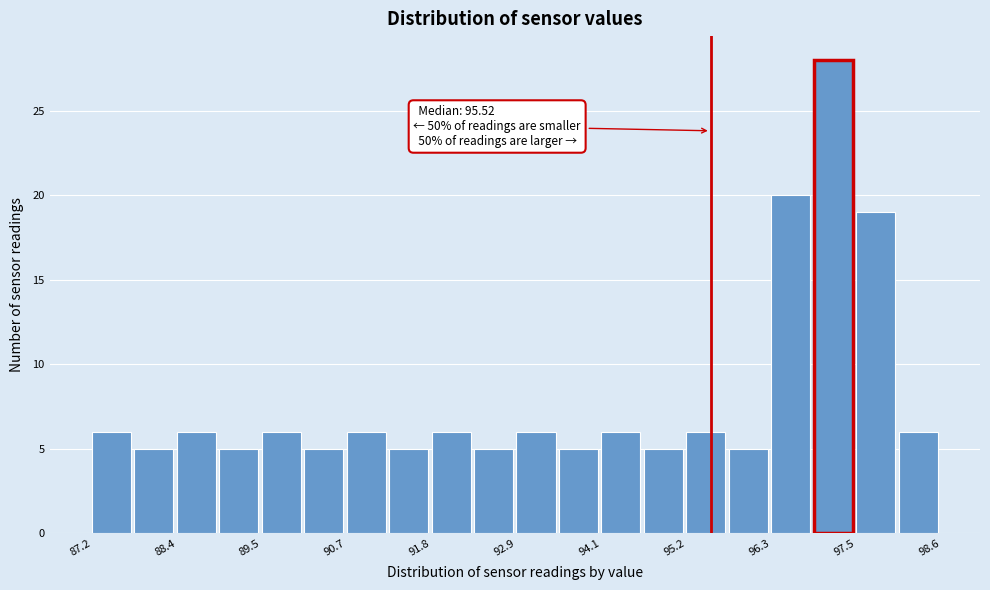

Read against the x-axis, roughly where is the centre of the tallest bar?

97.2